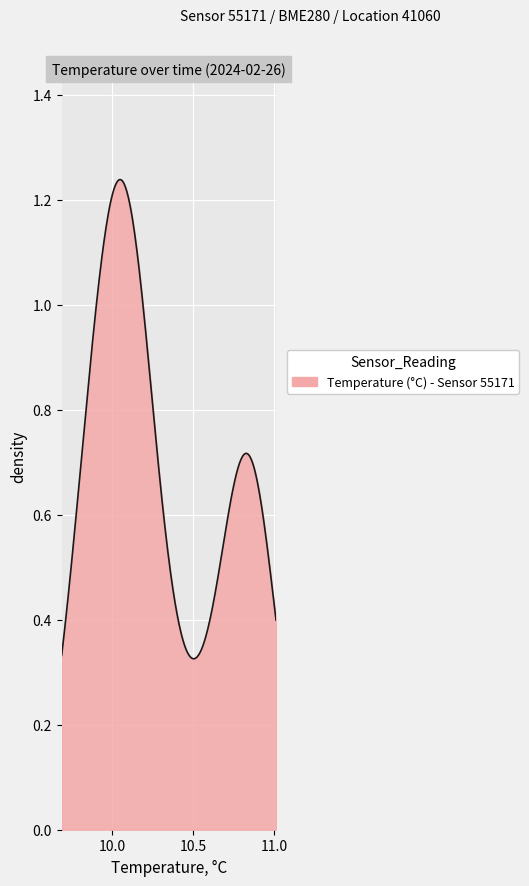

How many lines are shown in the chart?

1